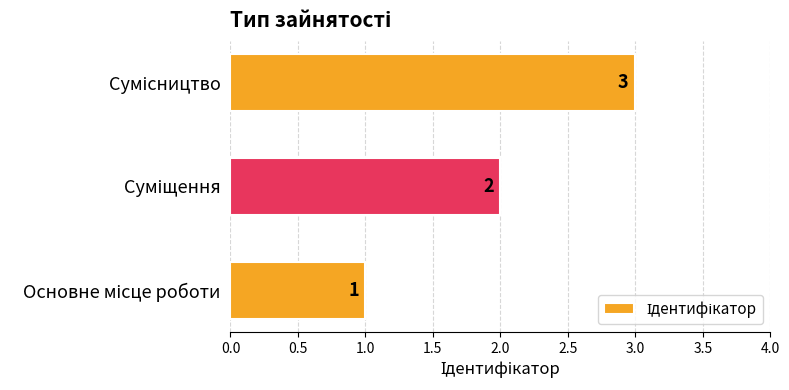

How many values are between 1 and 3?

3